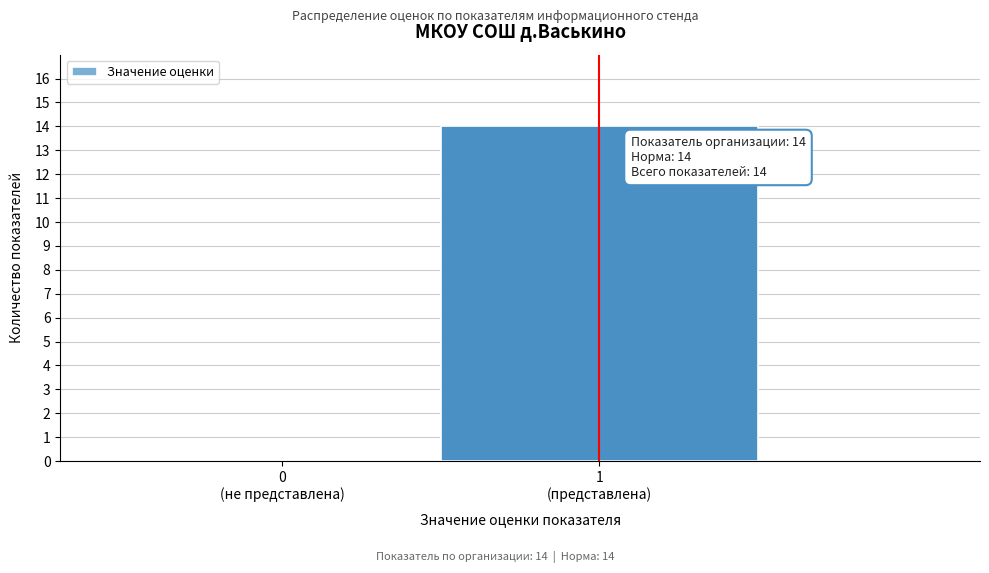

What is the maximum value shown in the chart?

14